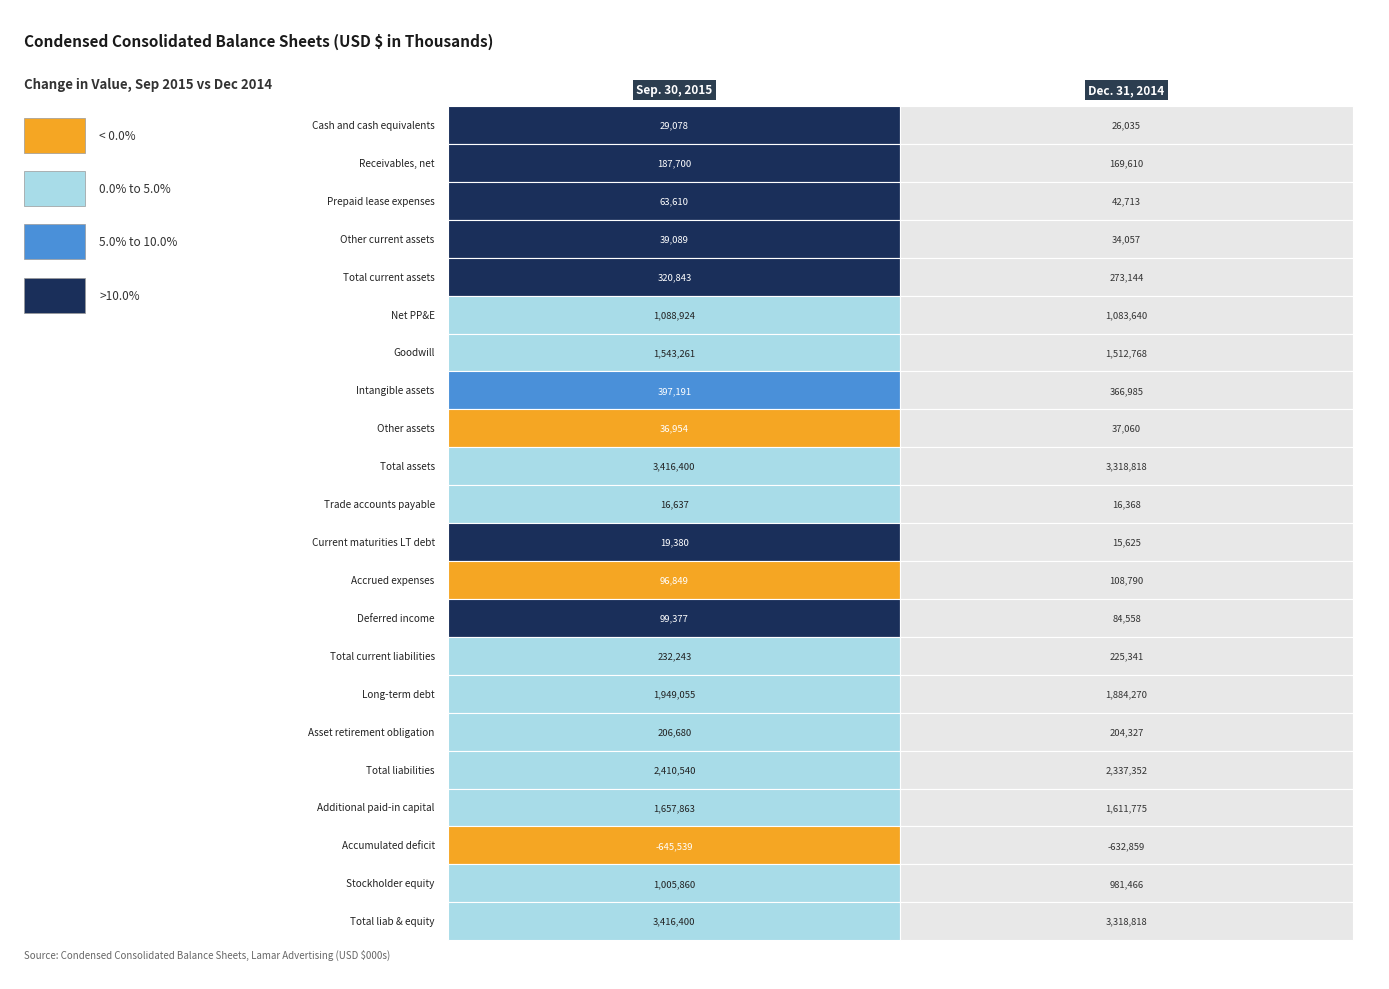

What is the difference between the Goodwill values at 0 and 1?

30493